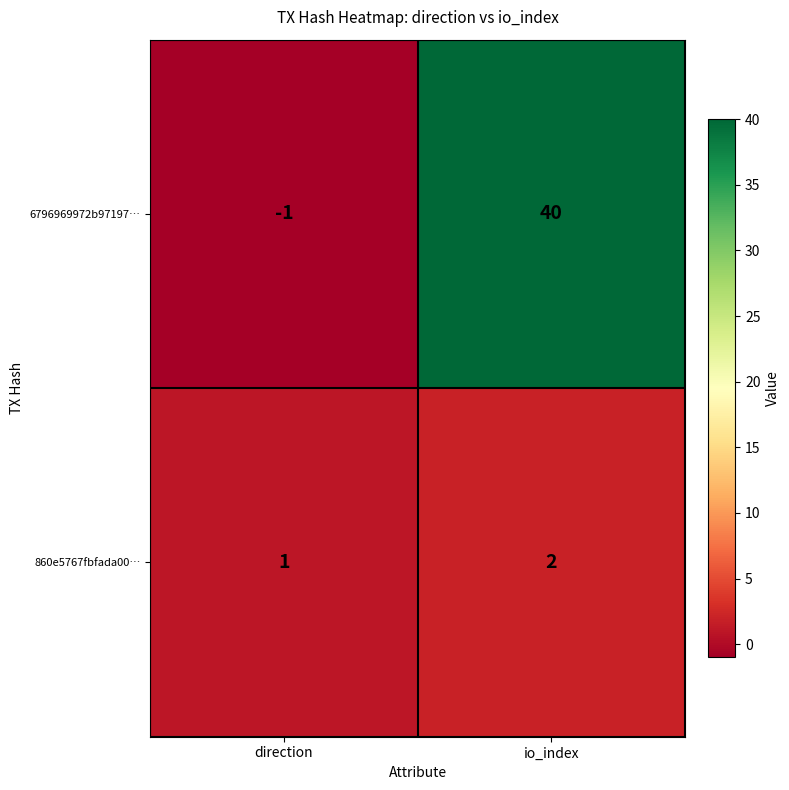

Reading left to right, extract all data points from this chart.

6796969972b97197…: direction=-1	io_index=40
860e5767fbfada00…: direction=1	io_index=2